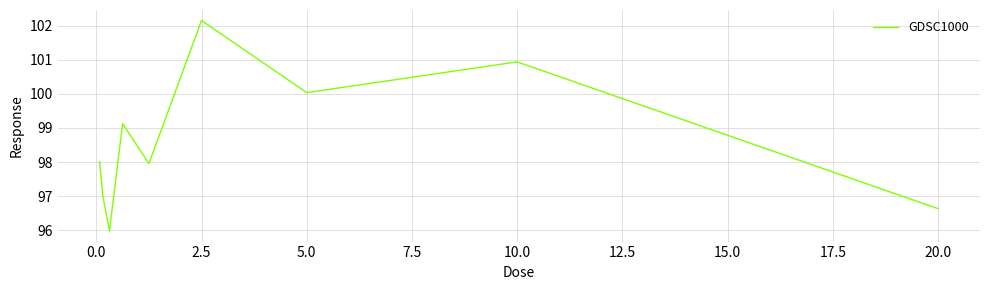

What is the greatest value displayed?

102.1